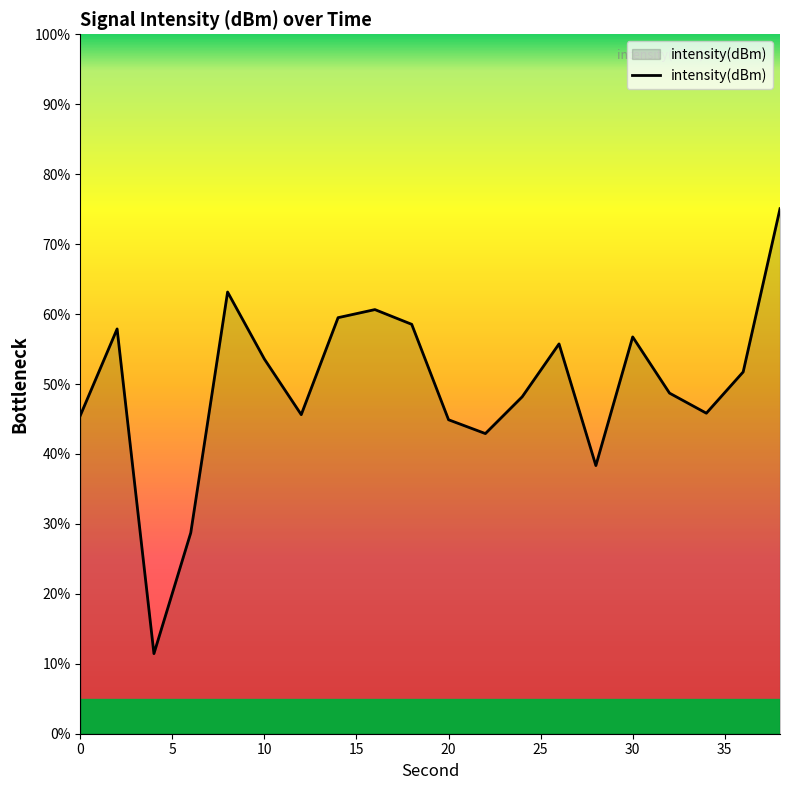

What is the maximum value shown in the chart?

75.1